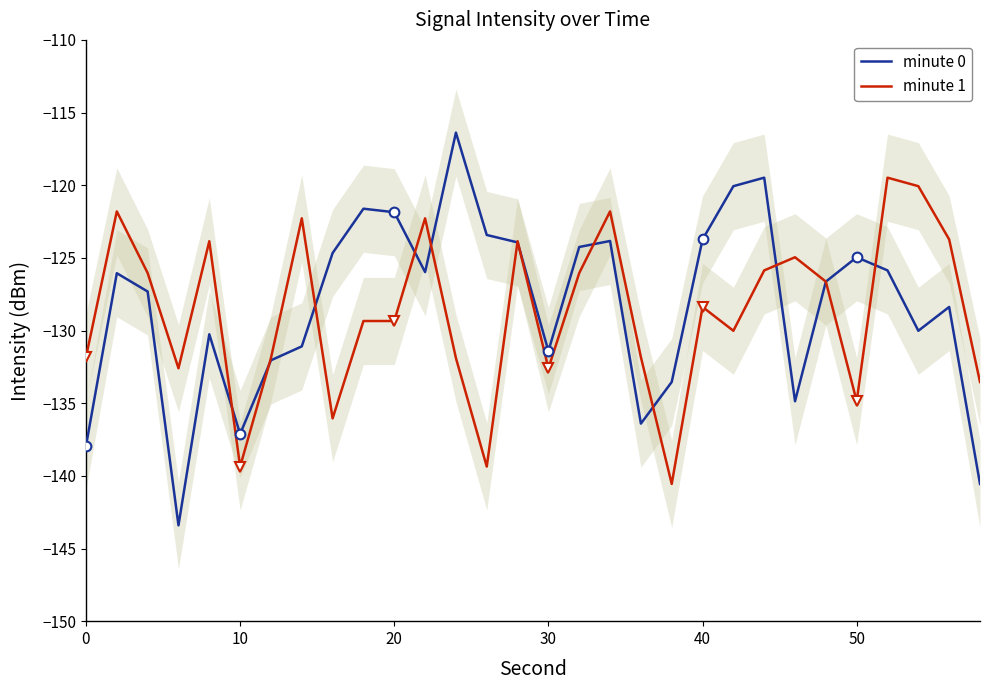

What is the minimum value for minute 1?

-140.6